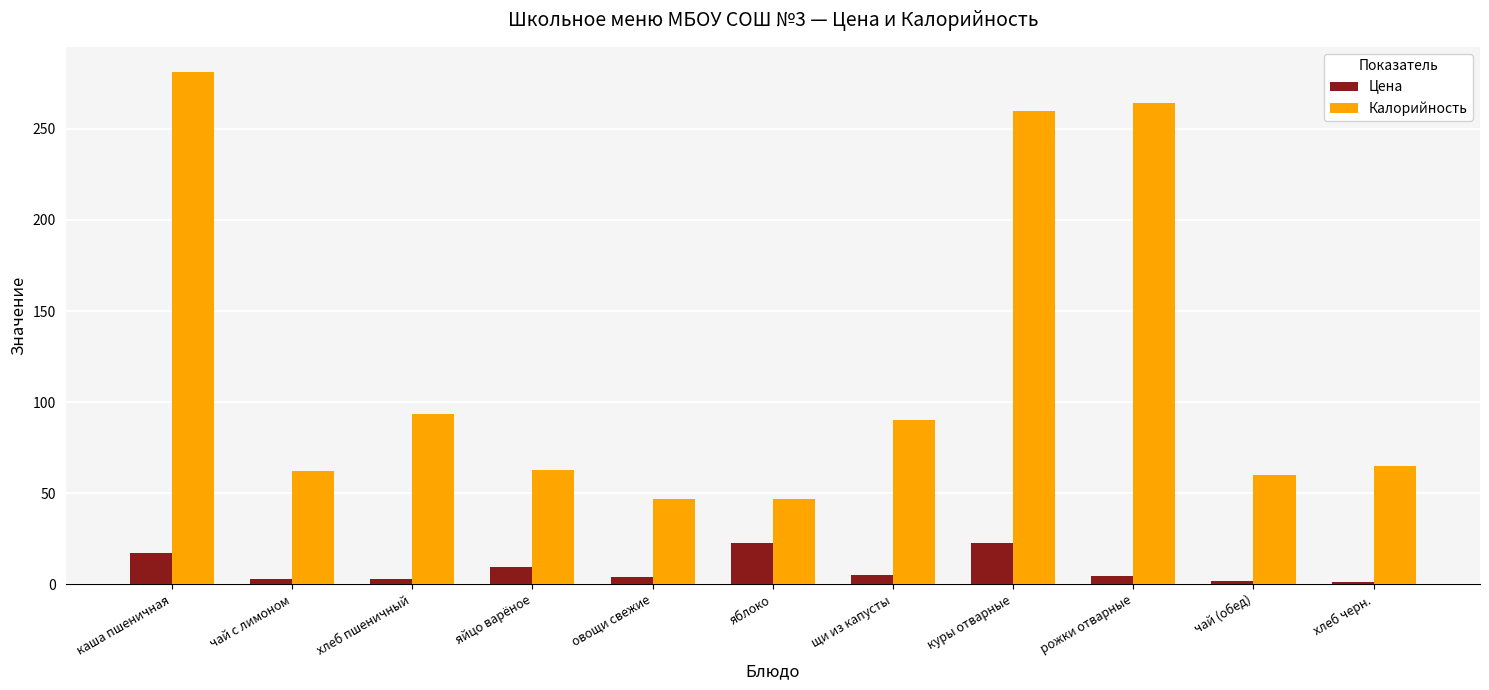

Is the value of Цена at яблоко greater than the value of Калорийность at рожки отварные?

No